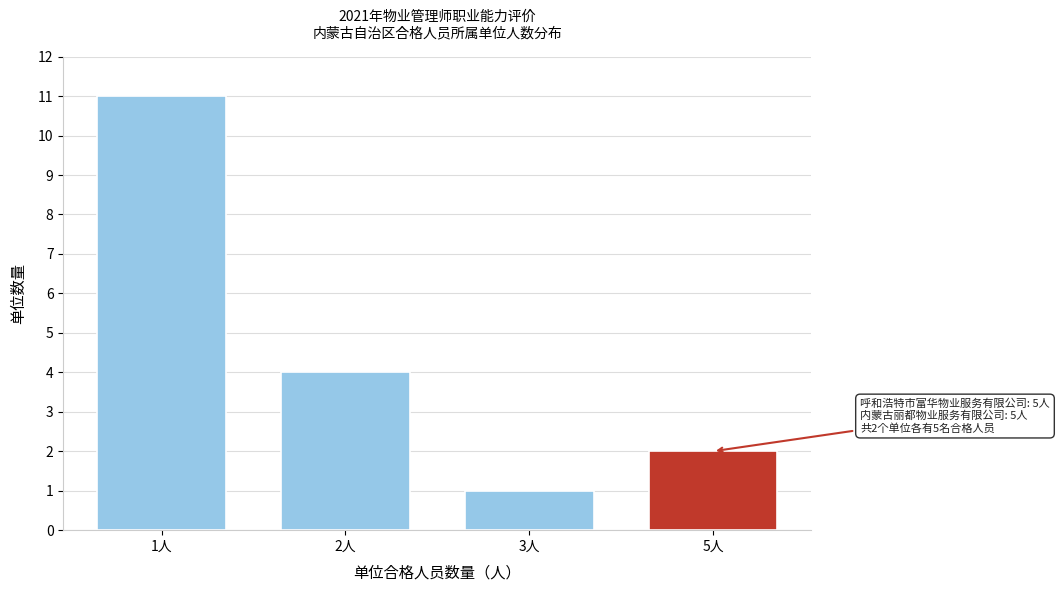

Reading left to right, what are all the values shown in this chart?

11	4	1	2